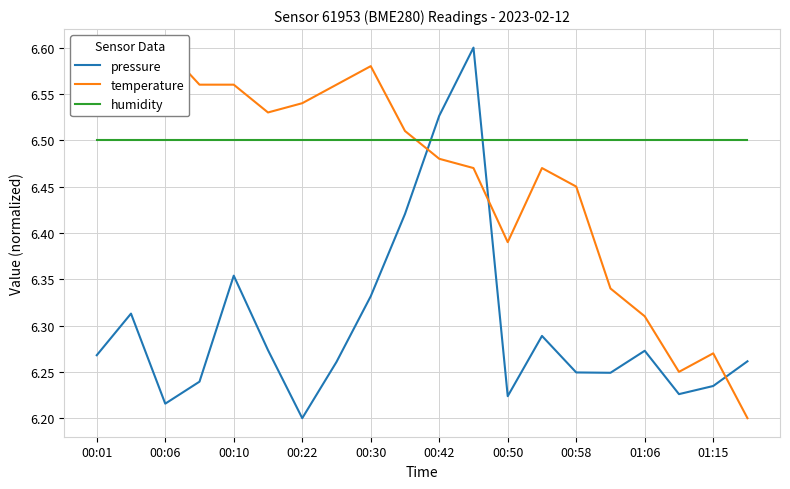

What is the maximum value for pressure?

6.6